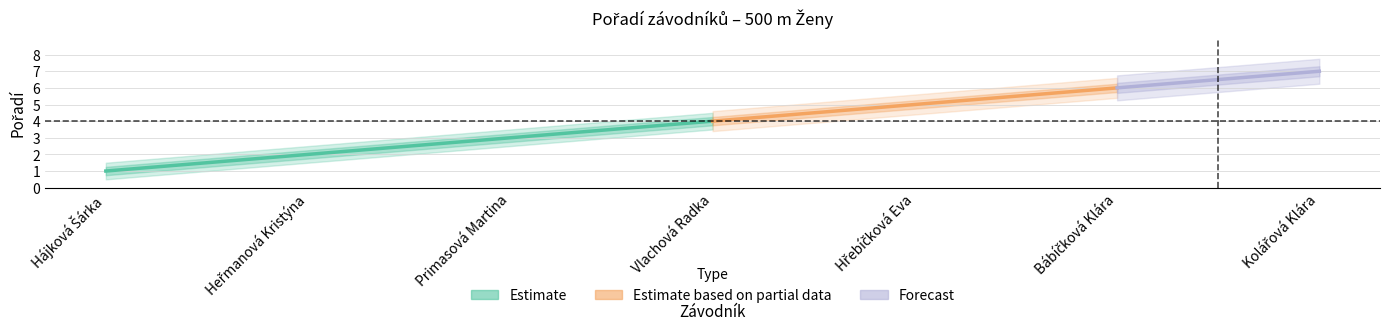

What is the value of the 3rd point from the left?

3